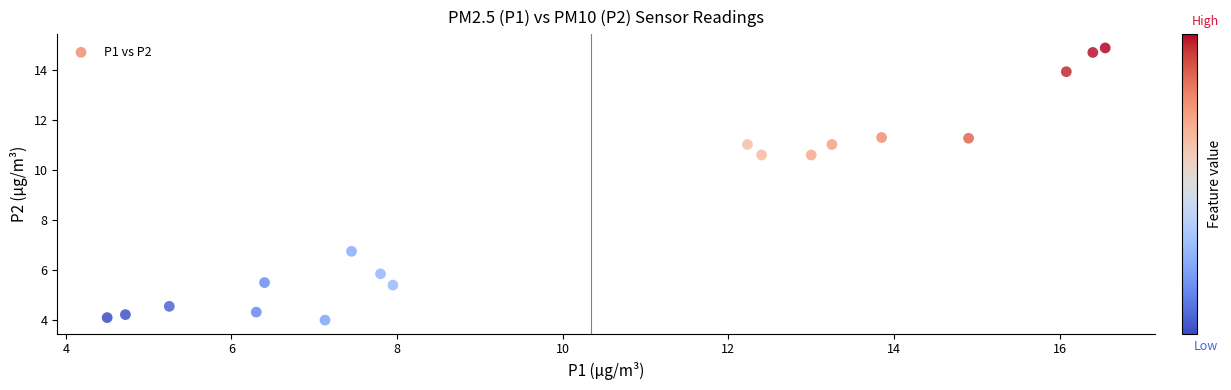

What is the range of Y values (max minus min)?

10.9